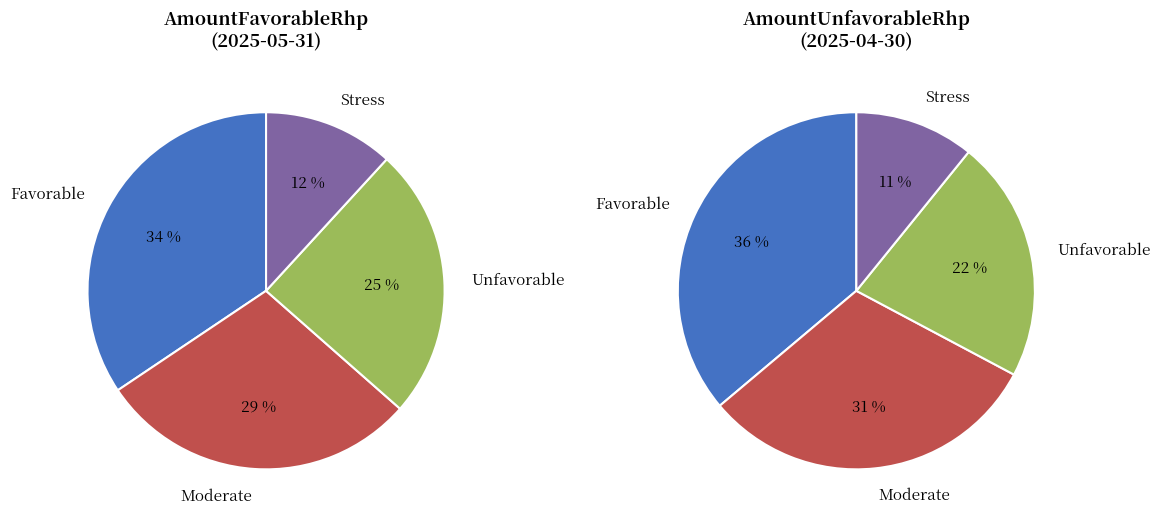

Is 29 the majority of the pie?

No